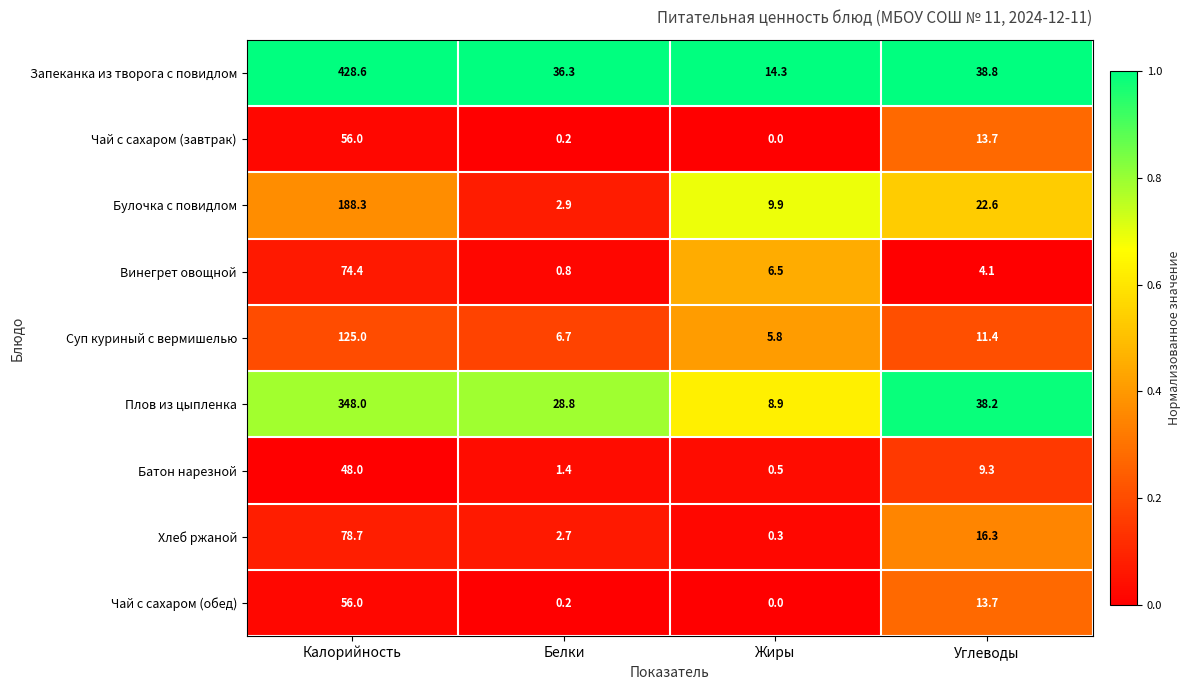

The value of Суп куриный с вермишелью at Белки is 10.1. True or false?

False